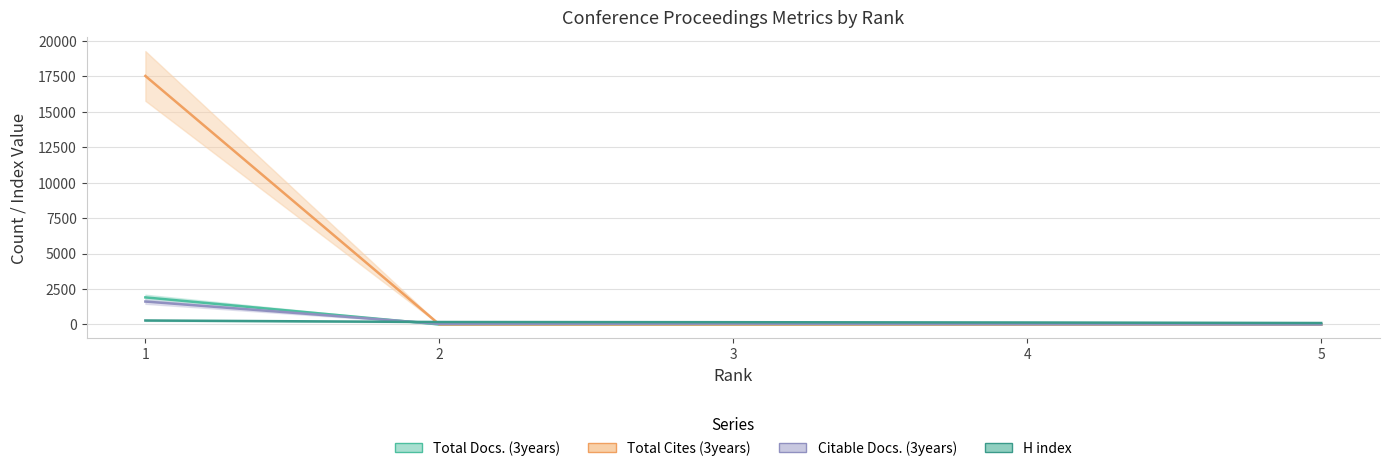

List the labels in order of Total Docs. (3years) value, smallest first.

5, 4, 3, 2, 1